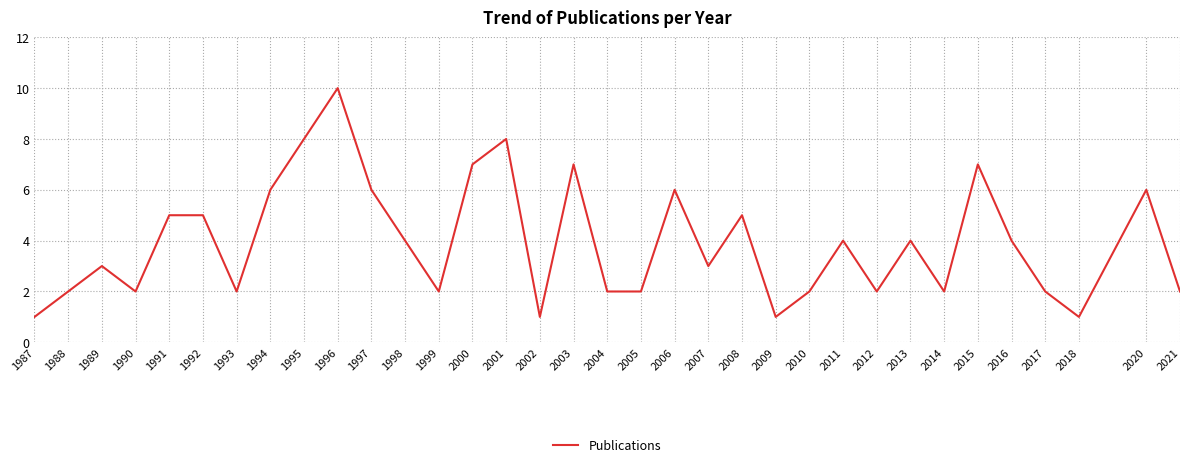

What is the maximum value shown in the chart?

10